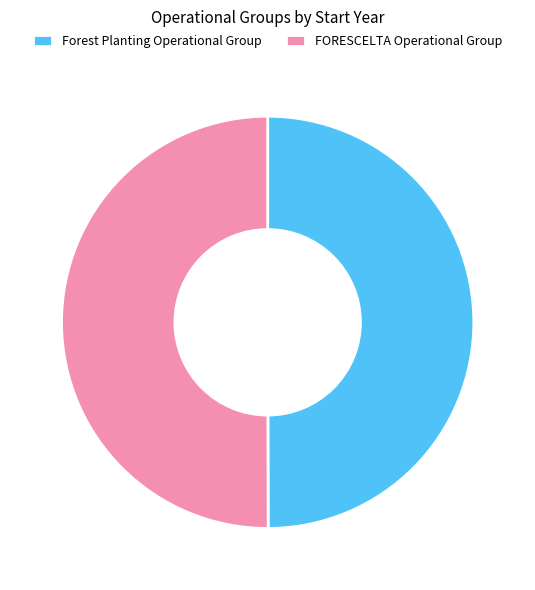

Approximately how many times larger is the value at FORESCELTA Operational Group compared to Forest Planting Operational Group?

1.0